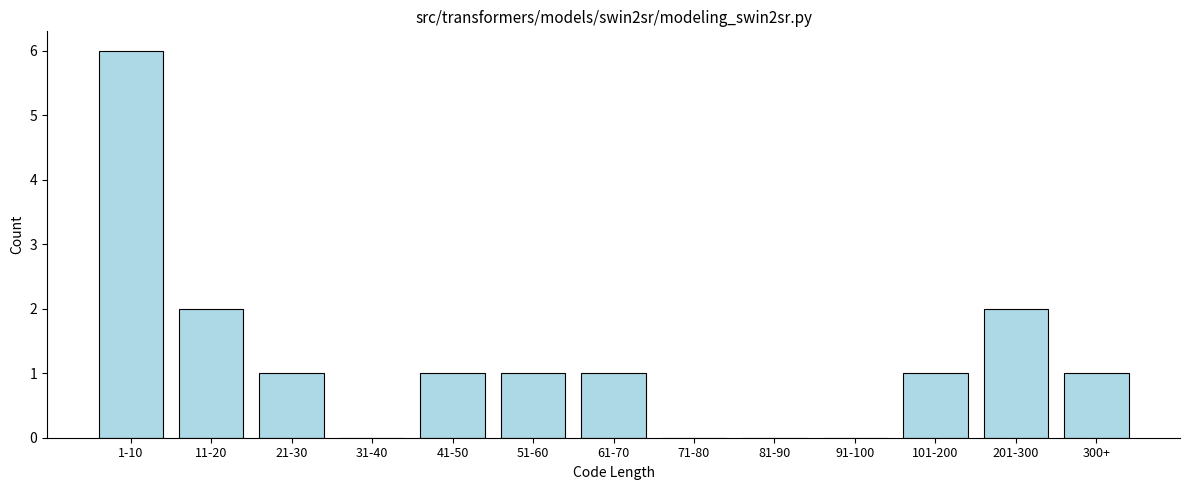

Reading right to left, transcribe all the data shown in this chart.

300+=1	201-300=2	101-200=1	91-100=0	81-90=0	71-80=0	61-70=1	51-60=1	41-50=1	31-40=0	21-30=1	11-20=2	1-10=6